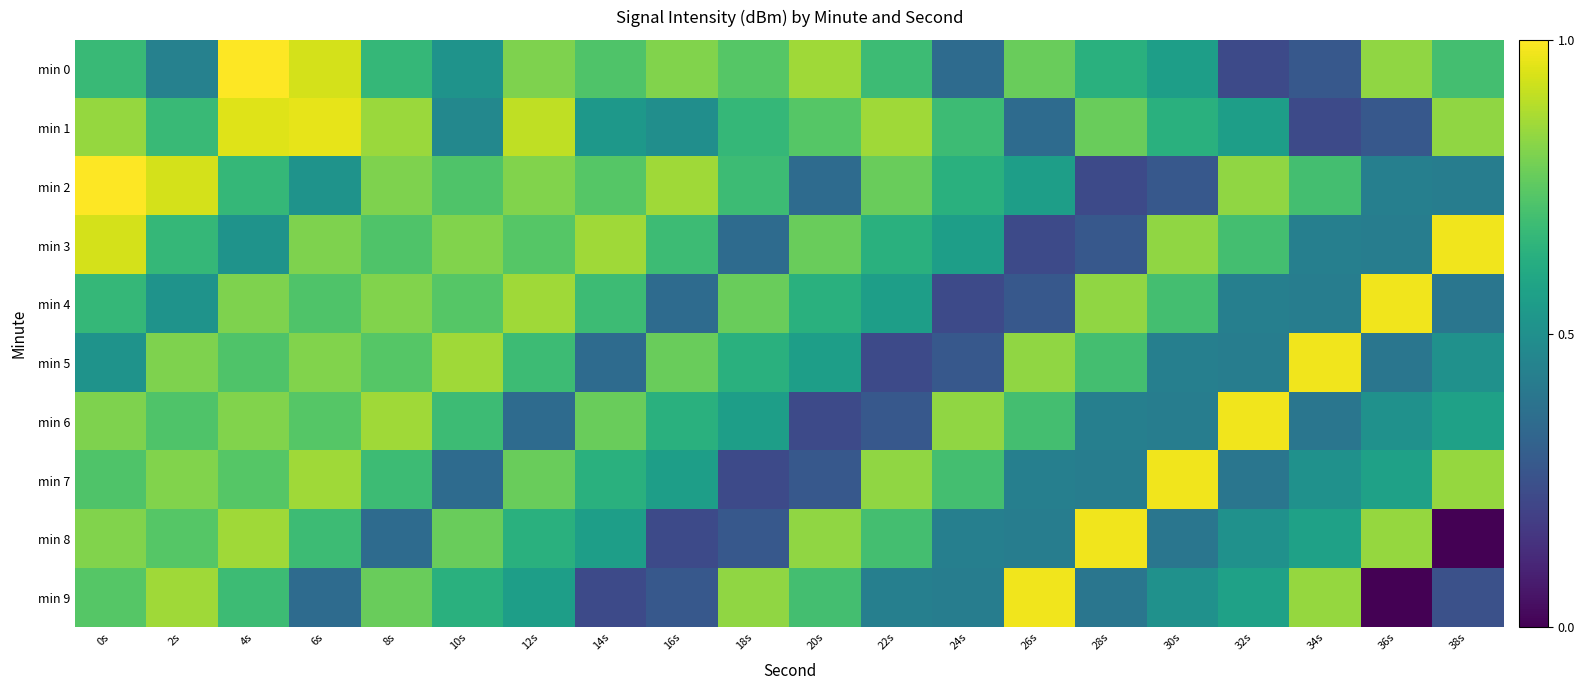

What is the difference between the highest and lowest values at 20s?

0.6